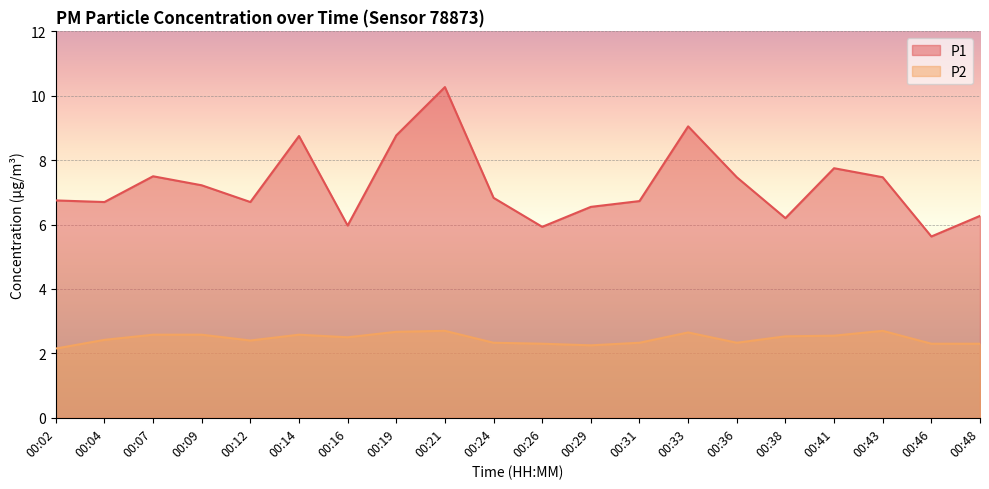

What is the value of the P2 point at the 19th from the left?

2.3